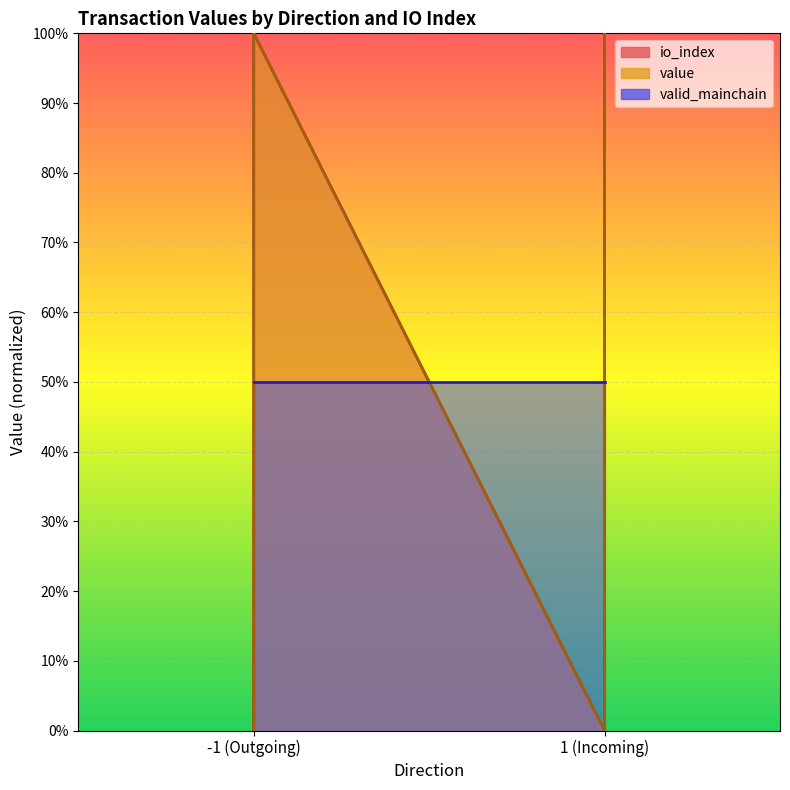

At how many categories does at least one series exceed 0?

2